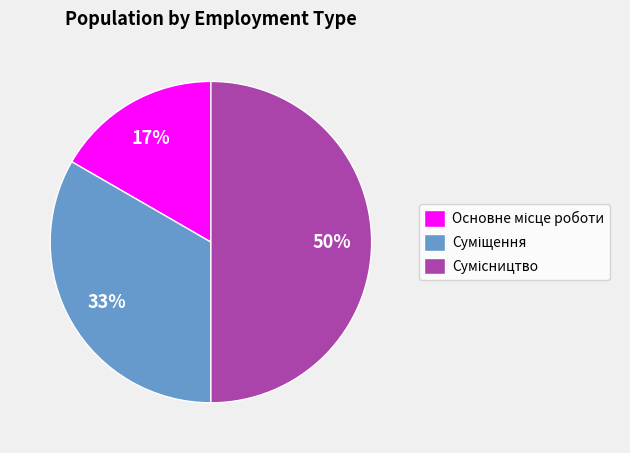

To the nearest percent, what is the difference between the largest and smallest slice percentages?

33%